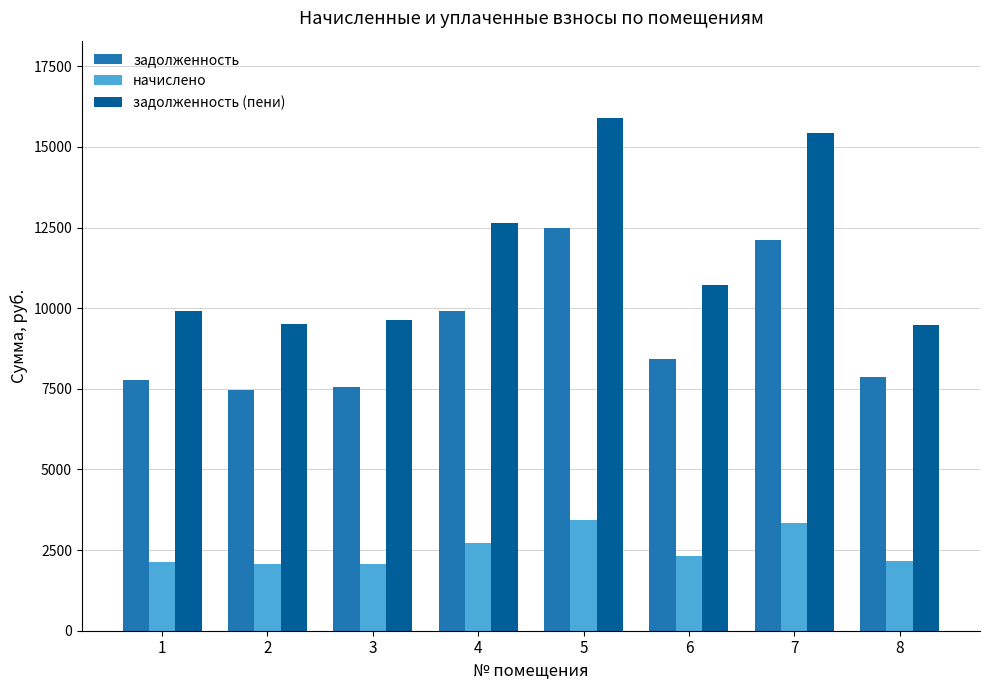

Is the value of задолженность at 1 greater than the value of задолженность (пени) at 3?

No